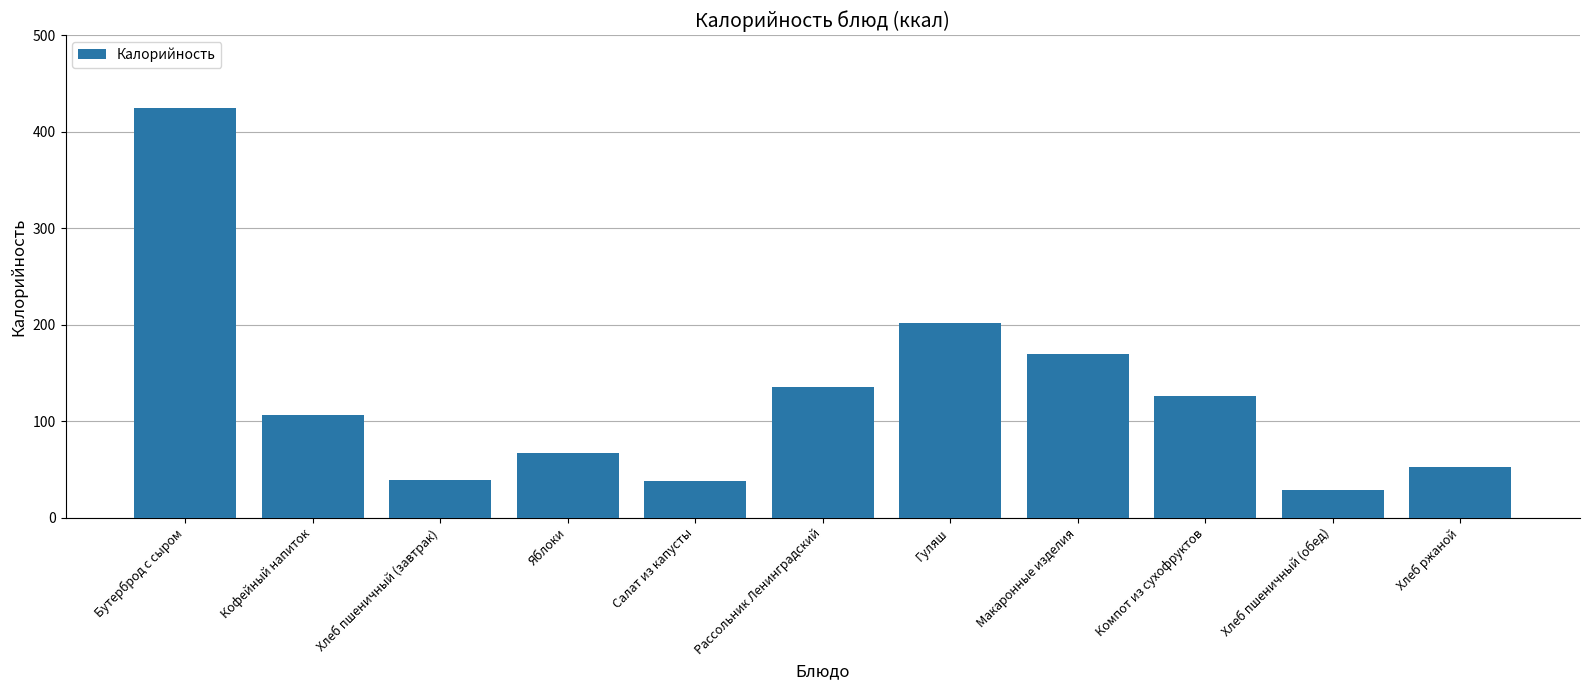

What is the label of the 6th bar from the left?

Рассольник Ленинградский